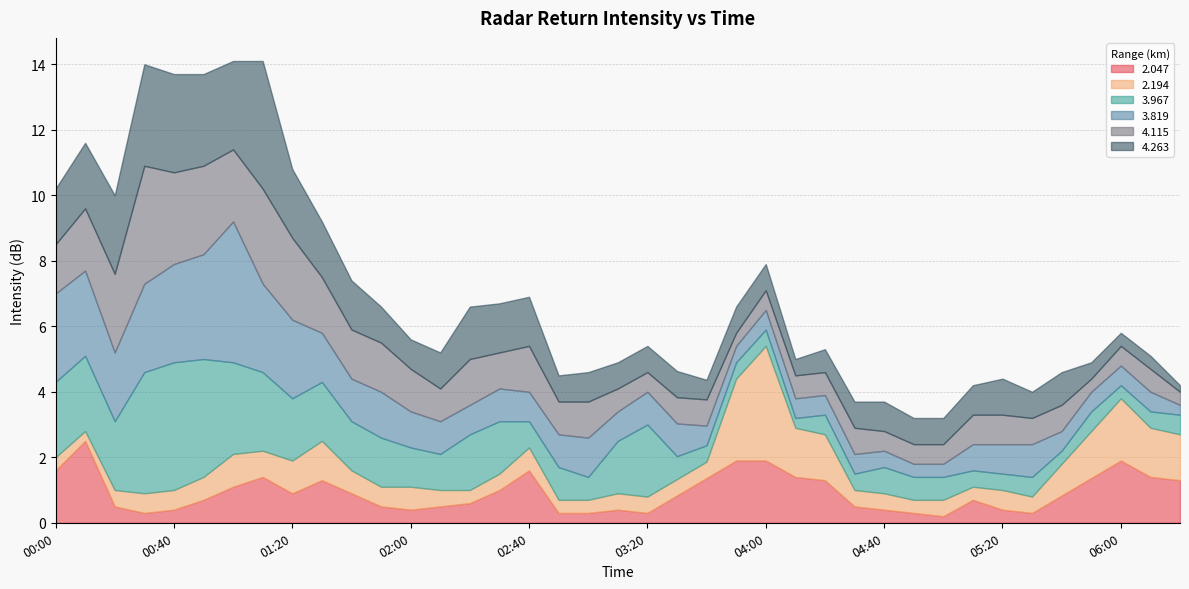

What is the highest value of the 2.047 series?

2.5